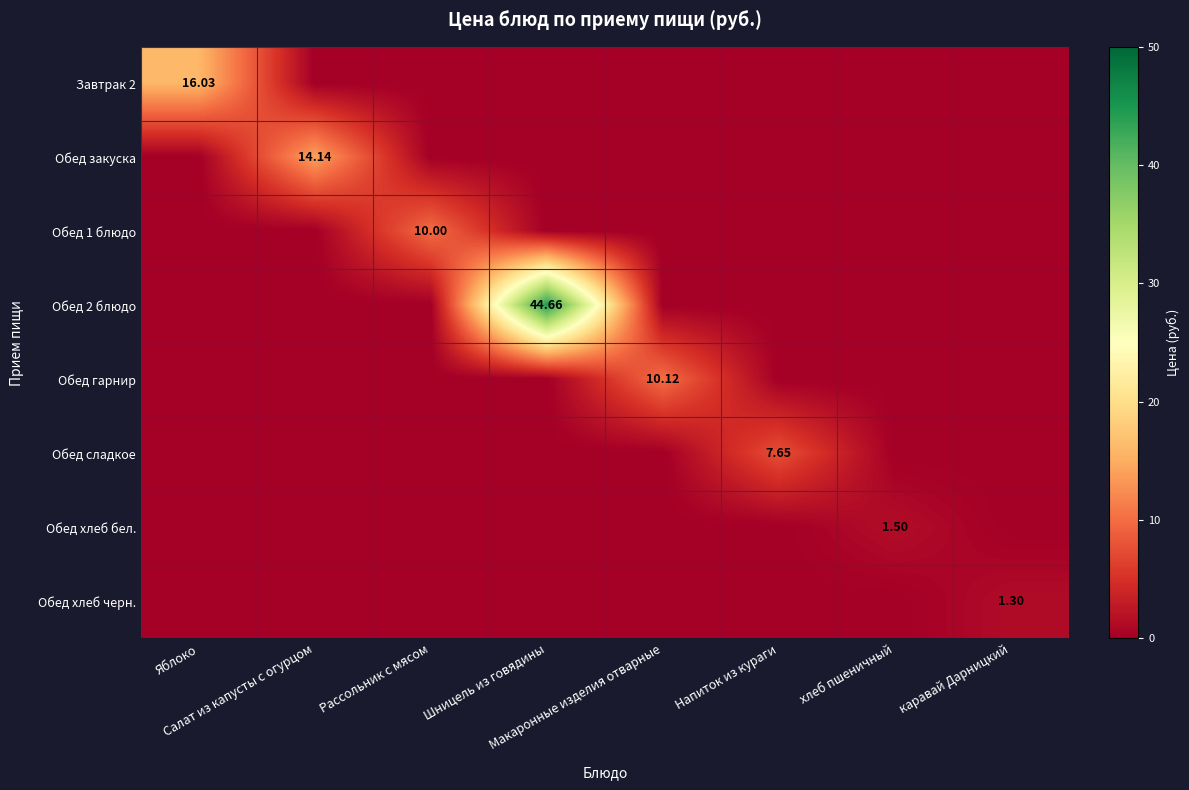

At how many categories does at least one series exceed 32?

1